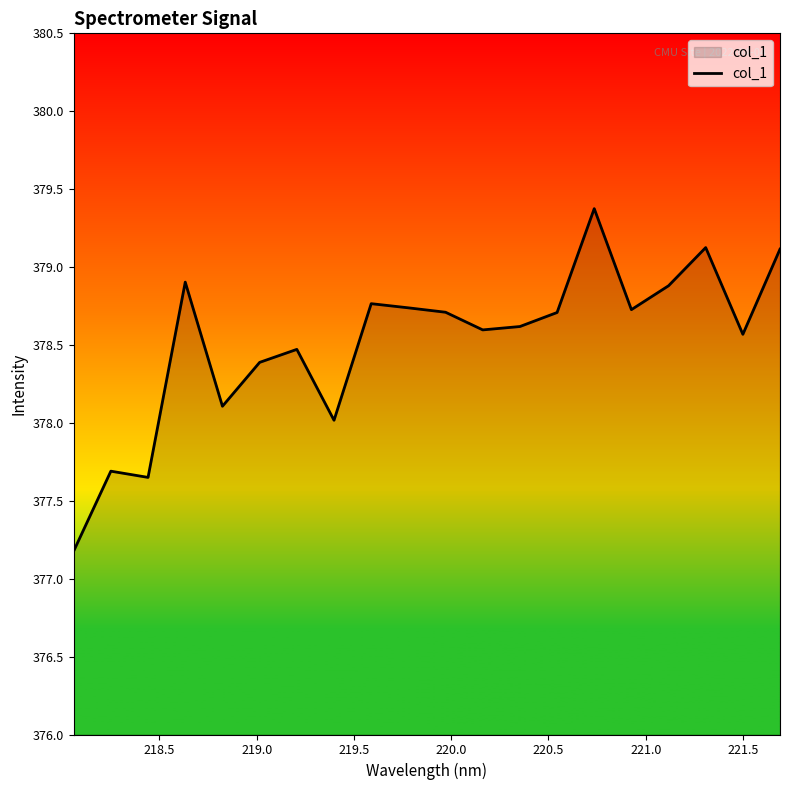

What is the difference between the maximum and minimum values?

2.2